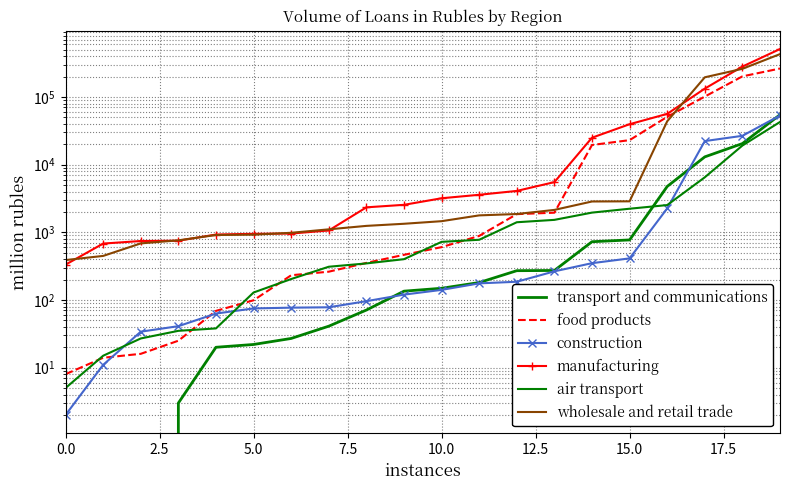

What is the sum of all air transport values?

81111